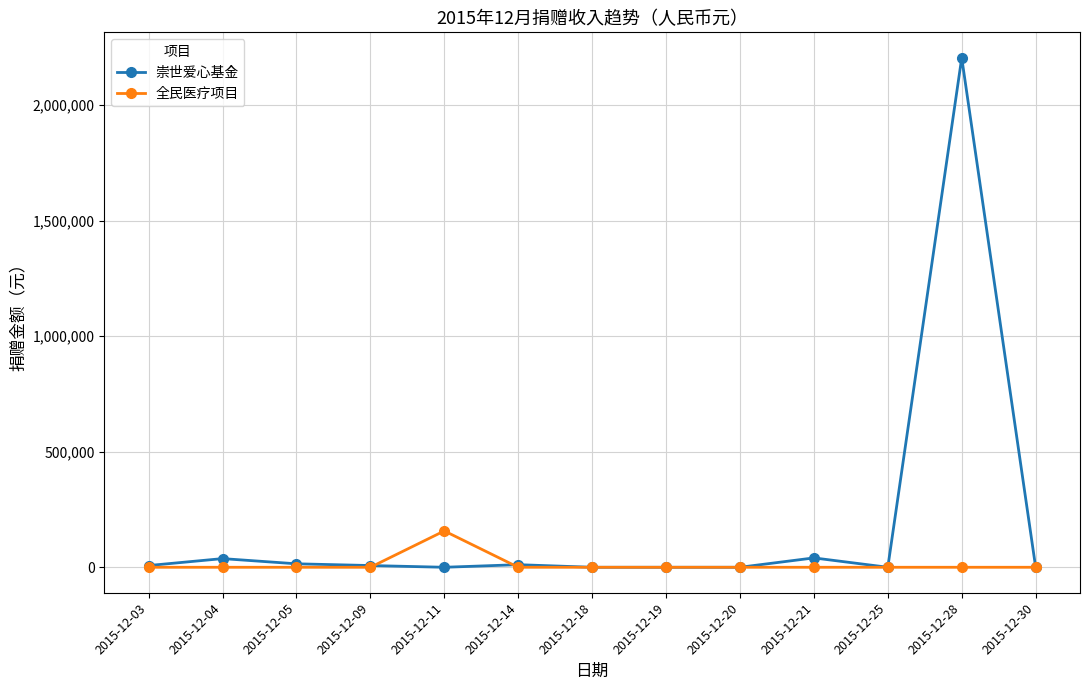

True or false: 全民医疗项目 and 崇世爱心基金 cross at least once.

True